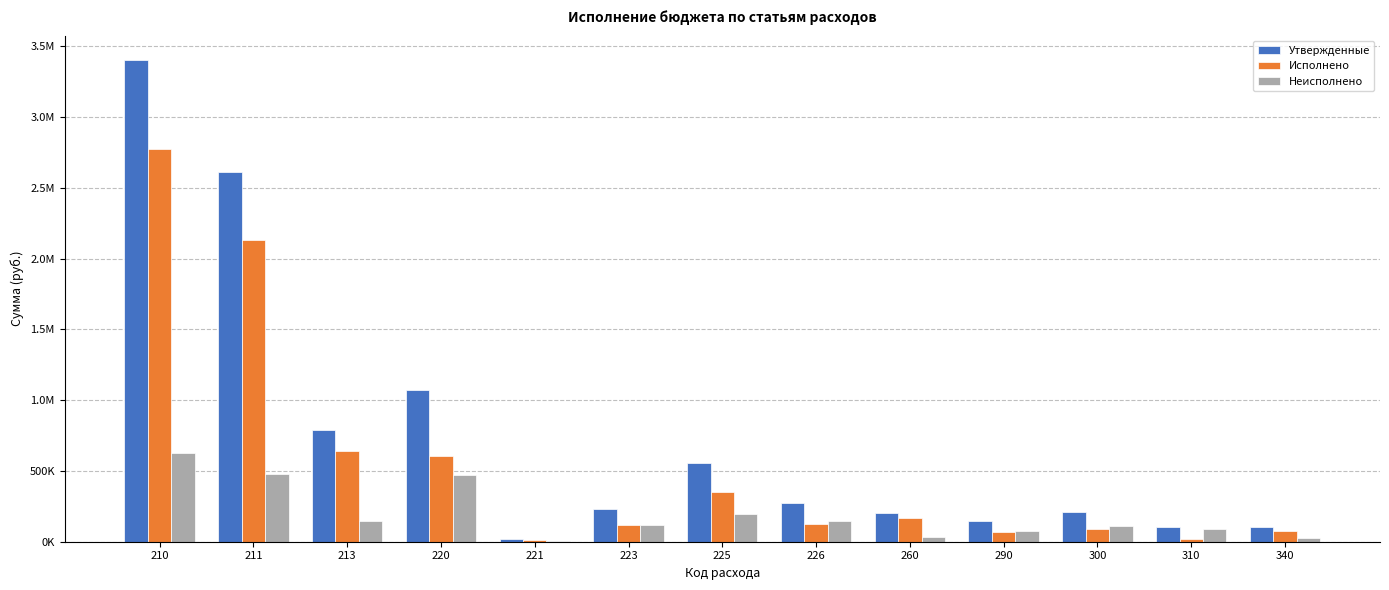

Between 221 and 220, which is larger?

220